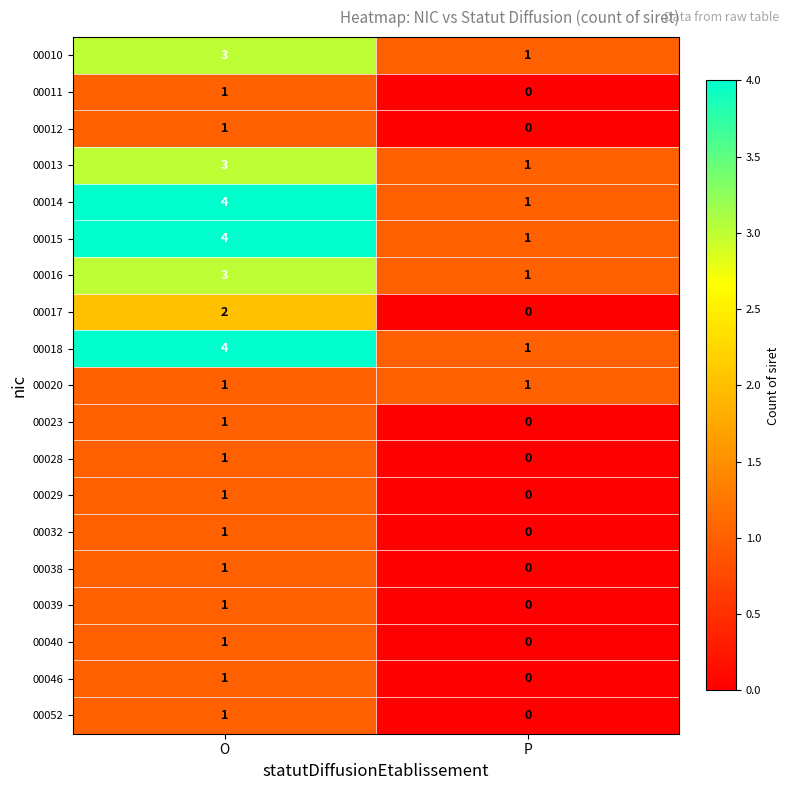

What is the difference between the 00014 values at O and P?

3